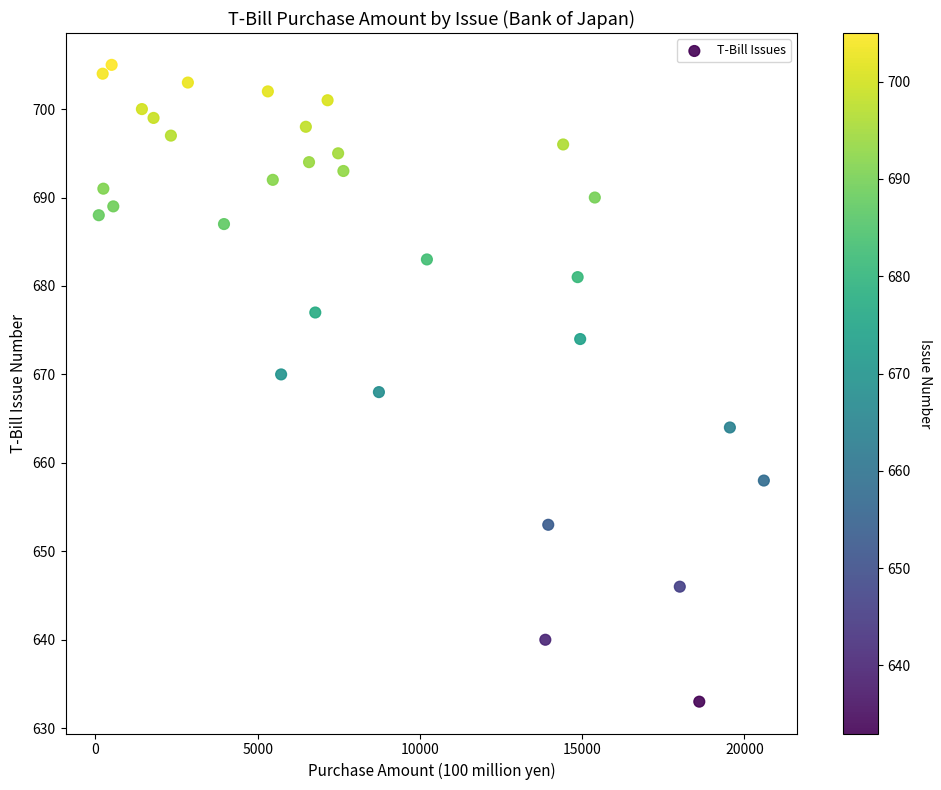

What is the range of Y values (max minus min)?

72